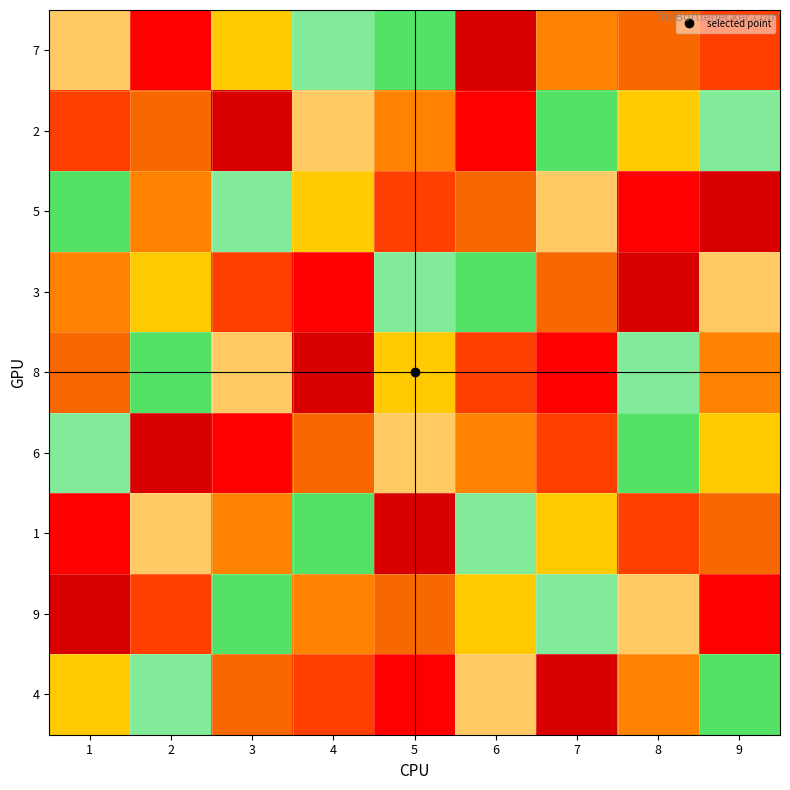

Which has a higher value, 3 or 1?

1